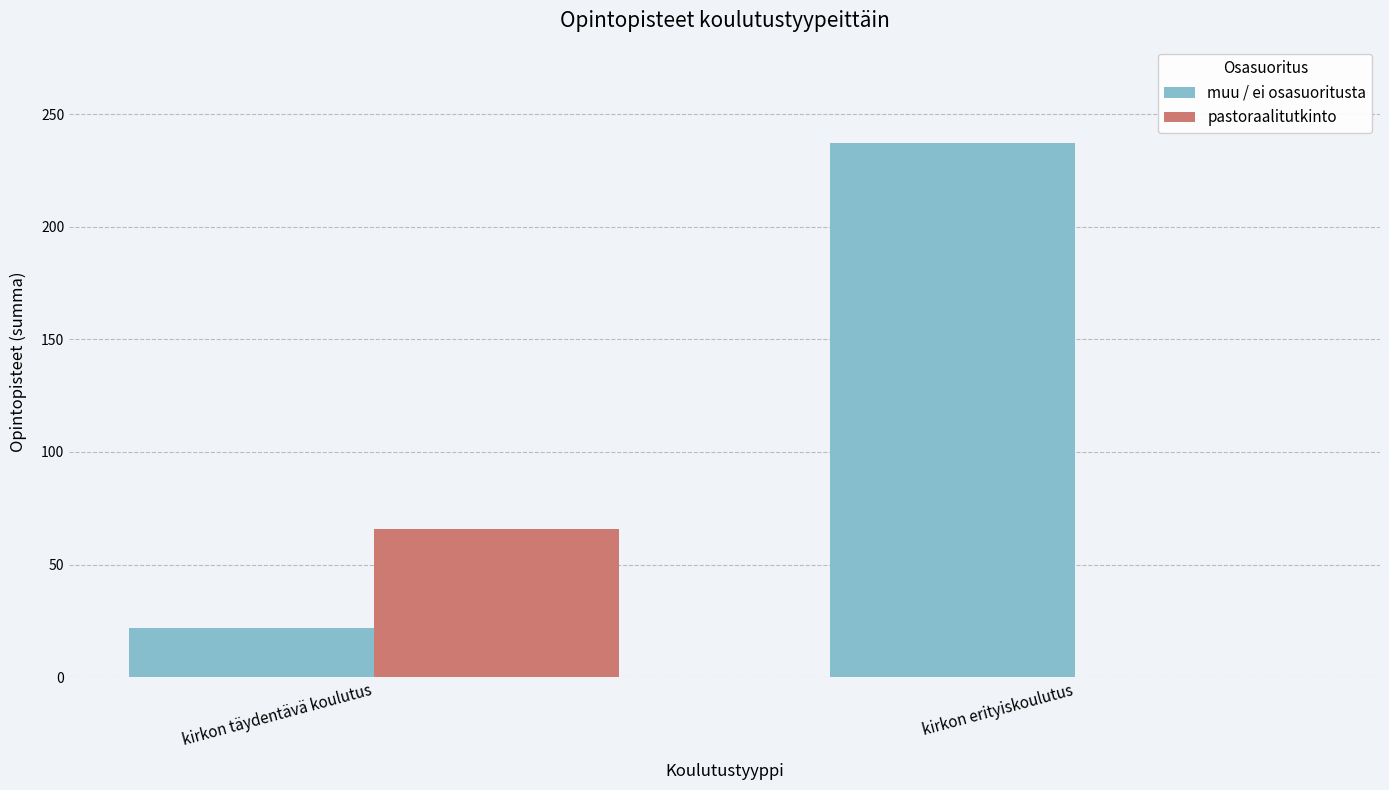

Reading left to right, list all the values displayed in this chart.

muu / ei osasuoritusta: 22	237
pastoraalitutkinto: 66	0